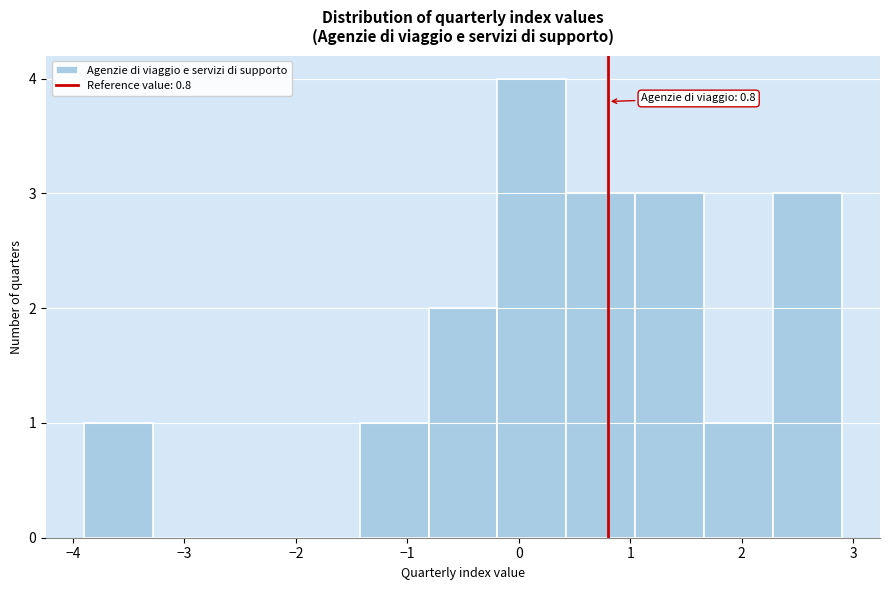

Over which range of the x-axis is the bar tallest?

-0.2 to 0.4